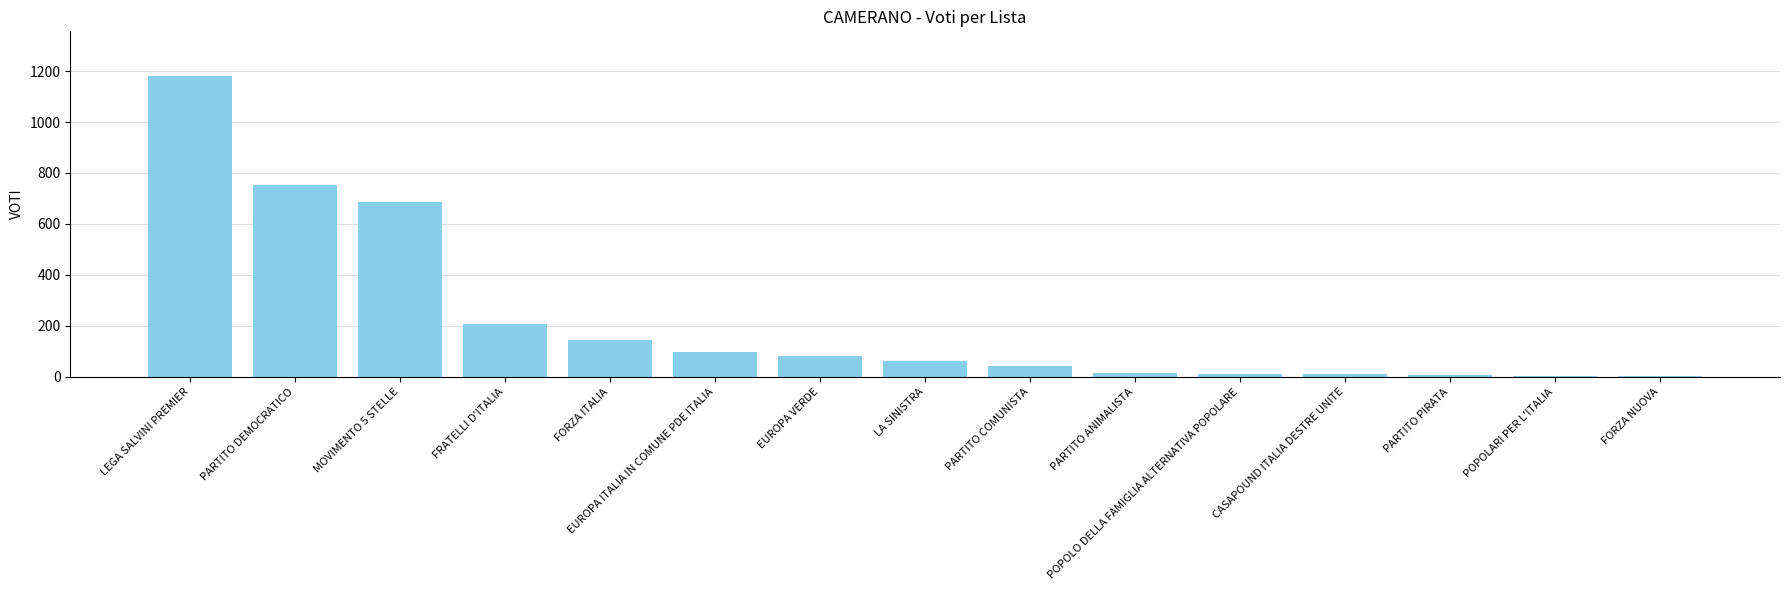

What is the greatest value displayed?

1179